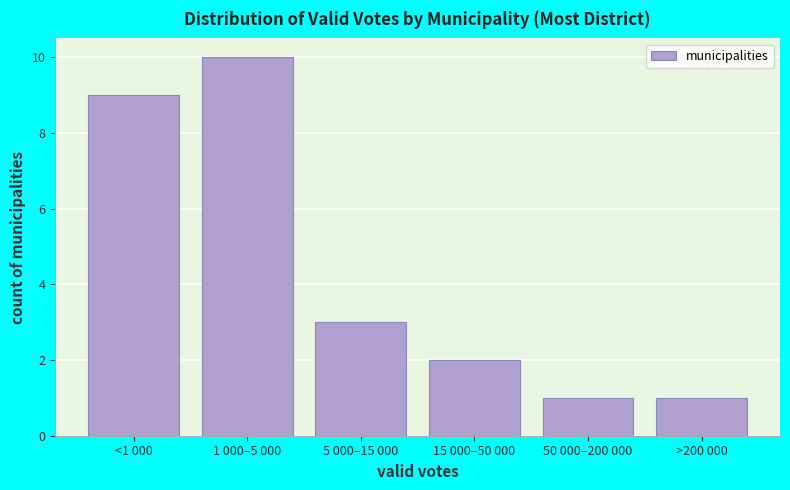

Reading right to left, transcribe all the data shown in this chart.

1	1	2	3	10	9